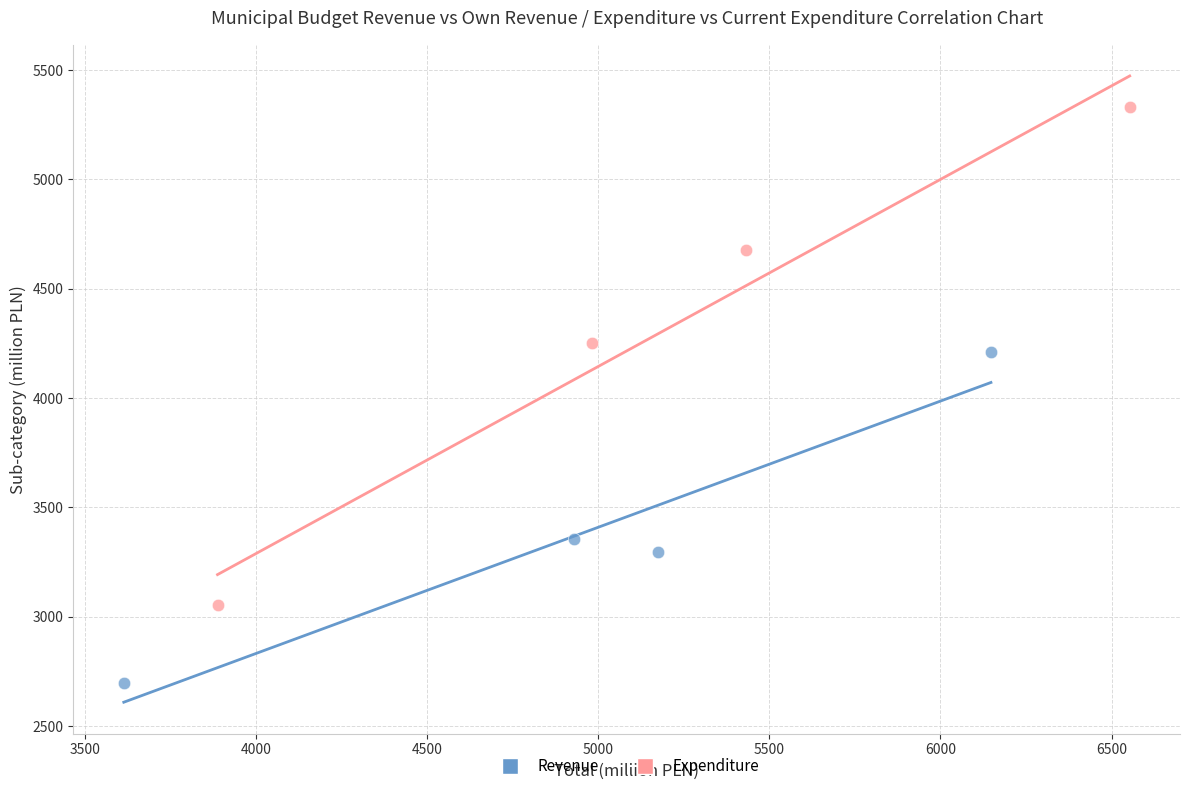

What are all the series names shown in the legend?

Revenue, Expenditure